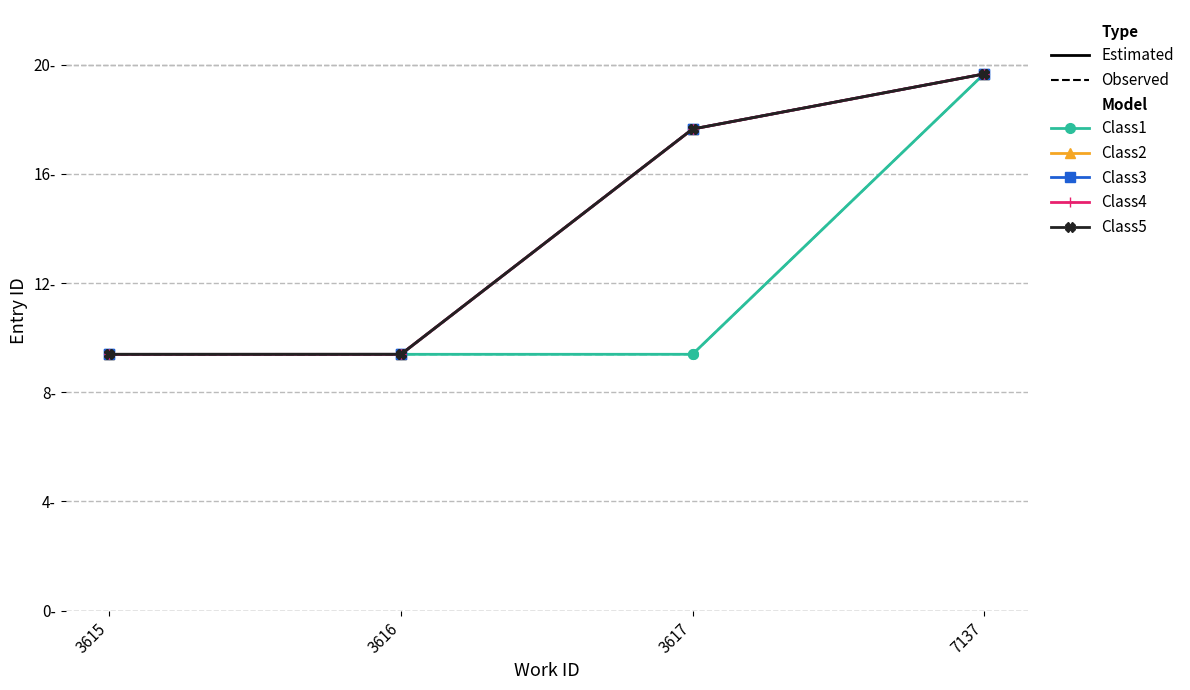

What is the spread (max minus min) of values at 3617?

8.2